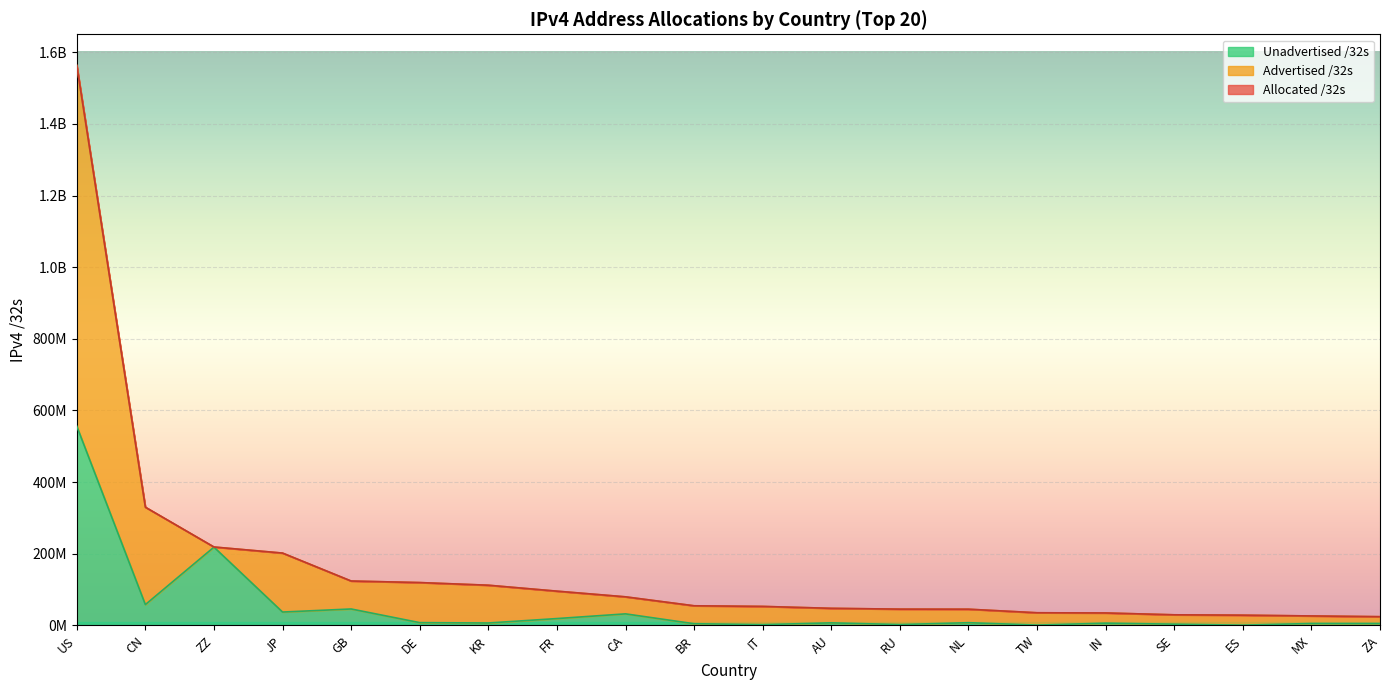

What are all the series names shown in the legend?

Advertised /32s, Allocated /32s, Unadvertised /32s